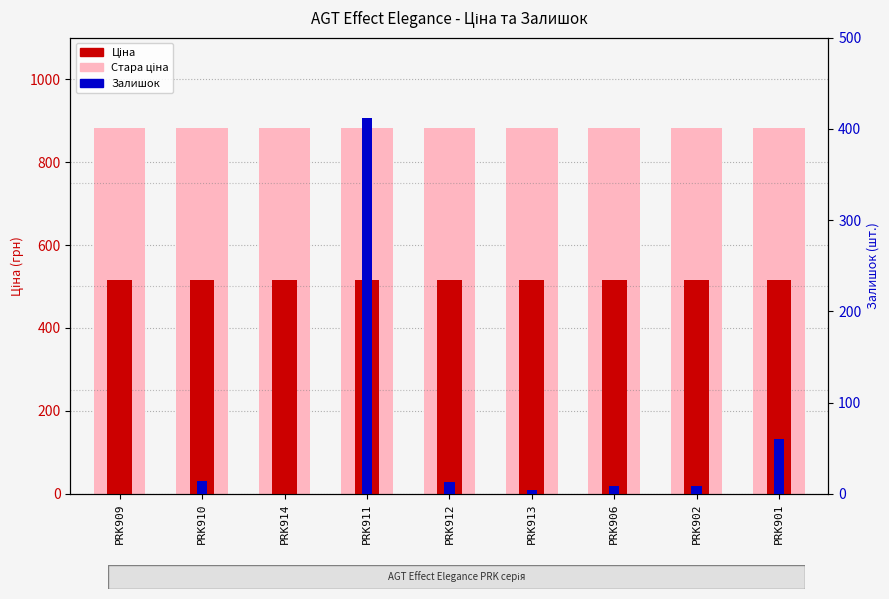

True or false: Ціна has a value of 515.8 at PRK910.

True